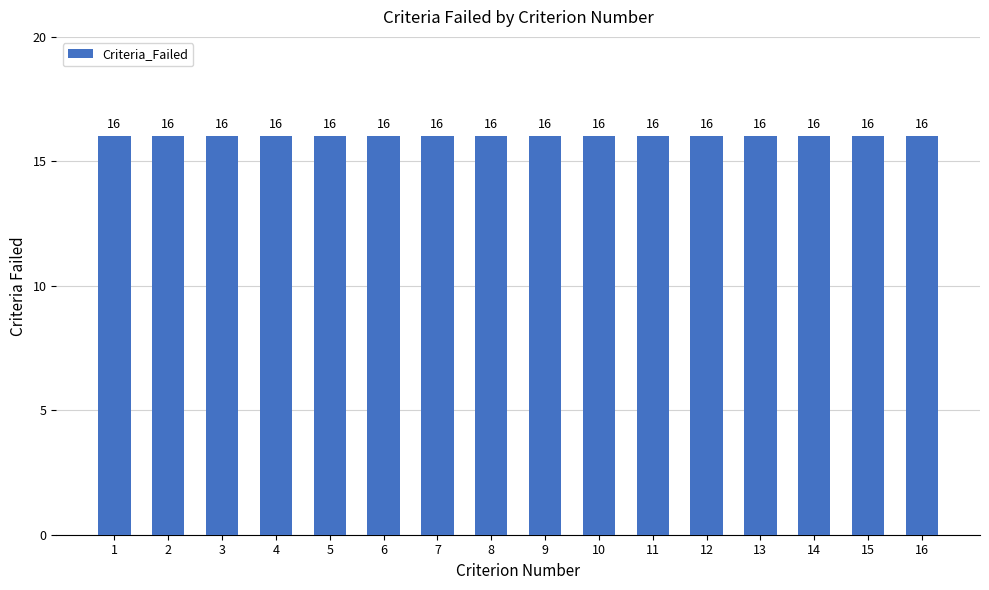

Which series has the widest spread of values?

Criteria_Failed